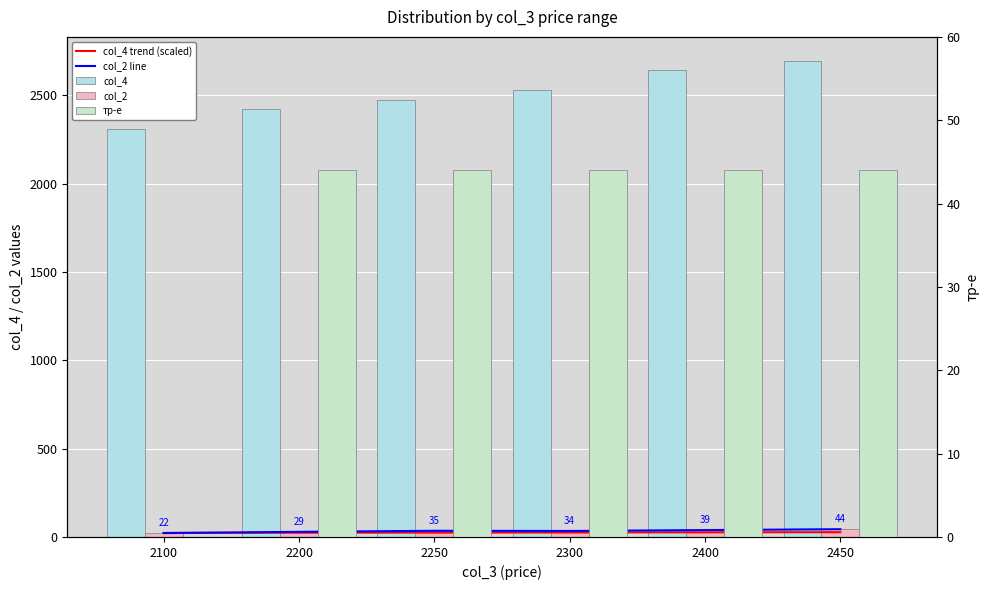

How many col_2 line values are between 29 and 39?

4